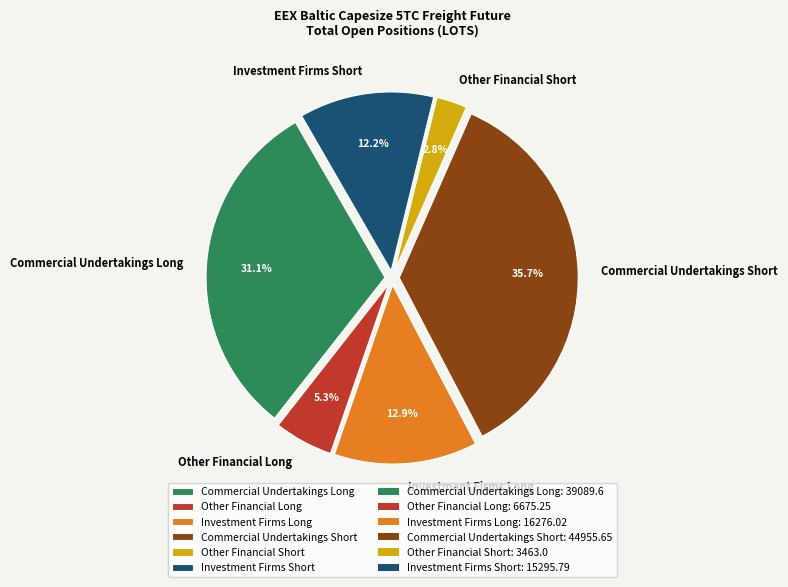

Is it true that Investment Firms Short is 12% of the pie?

True